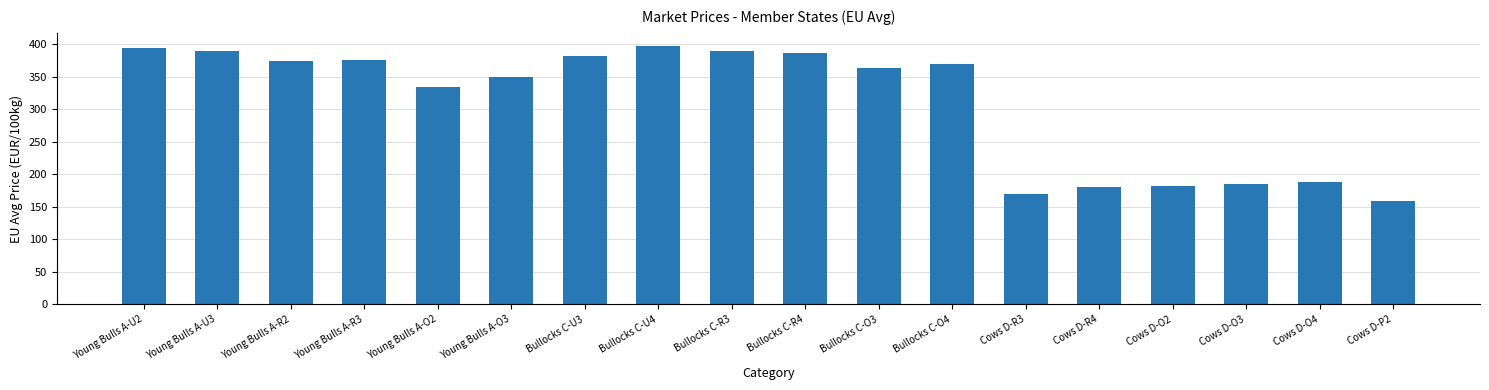

The value at Bullocks C-R3 is 92.7. True or false?

False